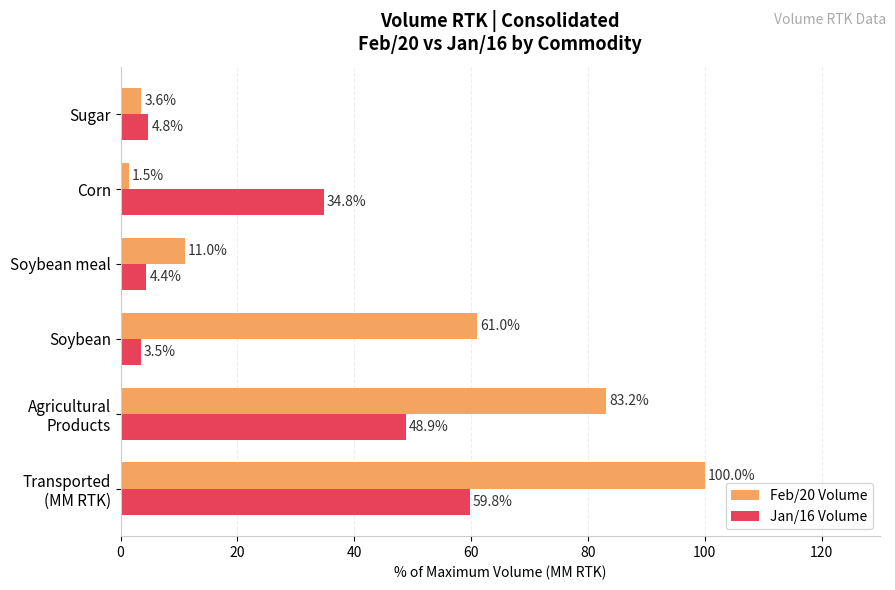

How many data points in Jan/16 Volume are less than 34?

3